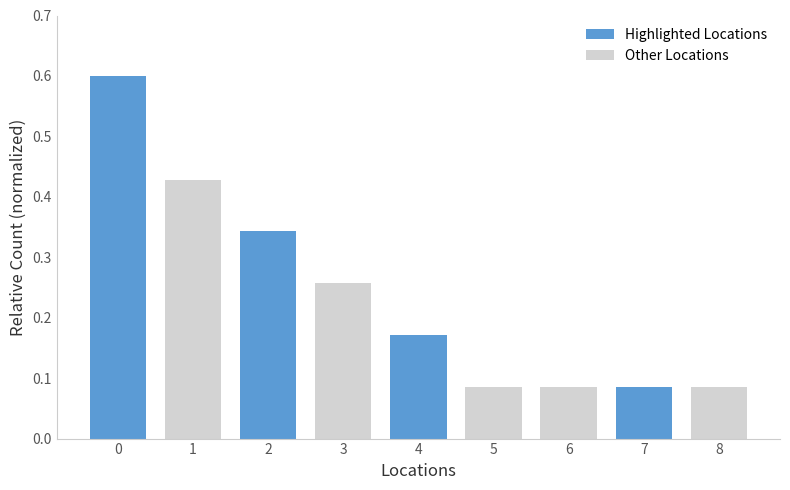

Count the values in the range 0 to 1.

9